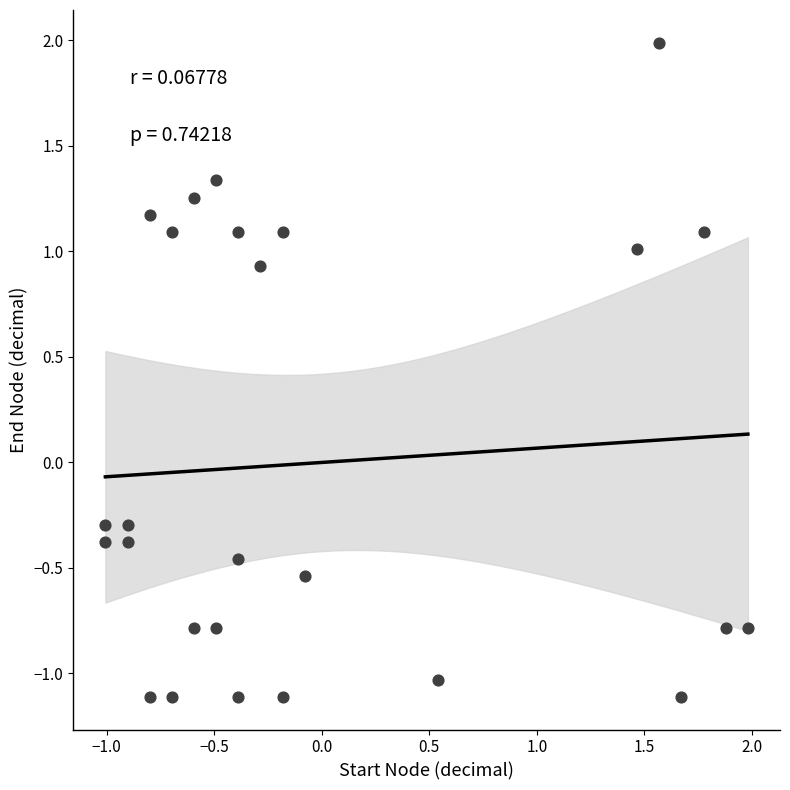

What is the range of X values (max minus min)?

3.0